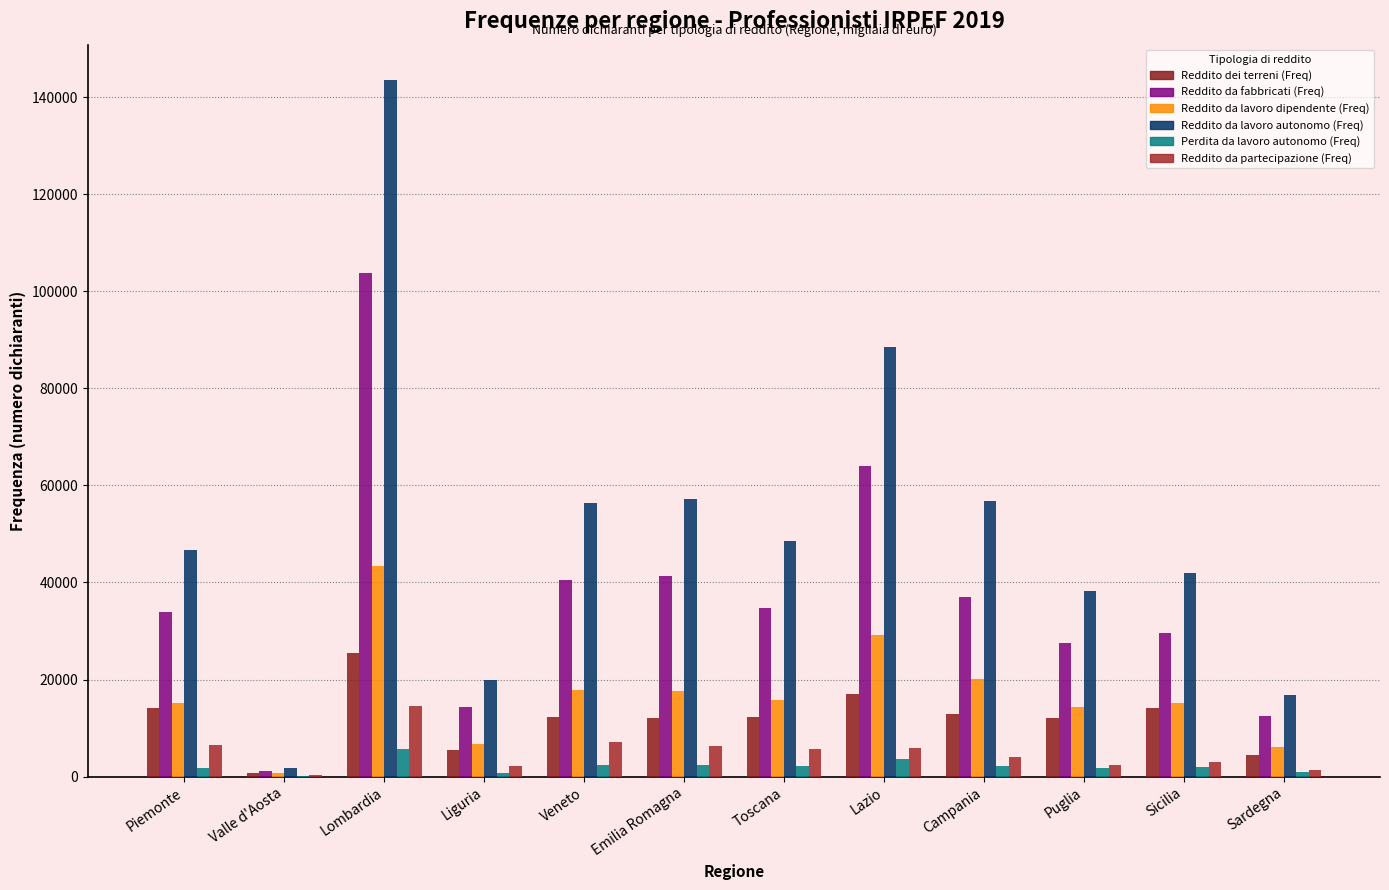

At which label does Reddito da lavoro autonomo (Freq) first exceed 48588?

Lombardia